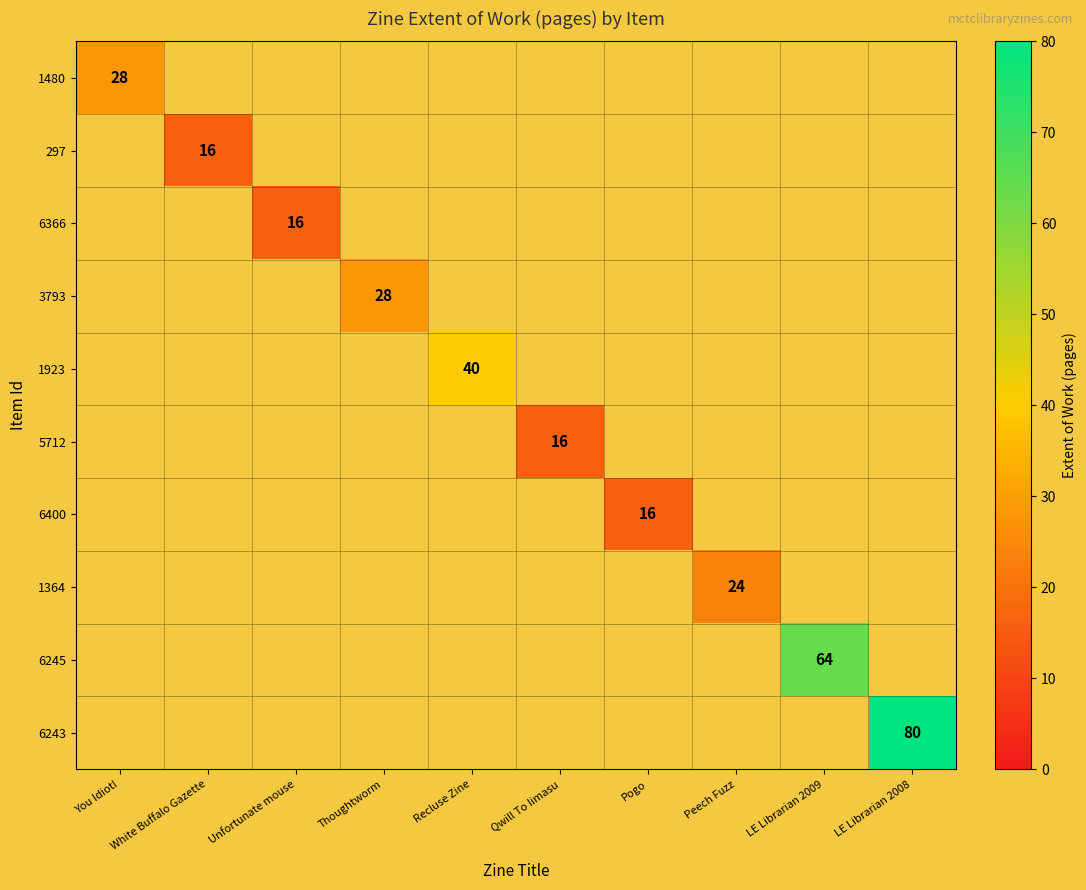

Is it true that 5712 equals 16 at Qwill To Iimasu?

True